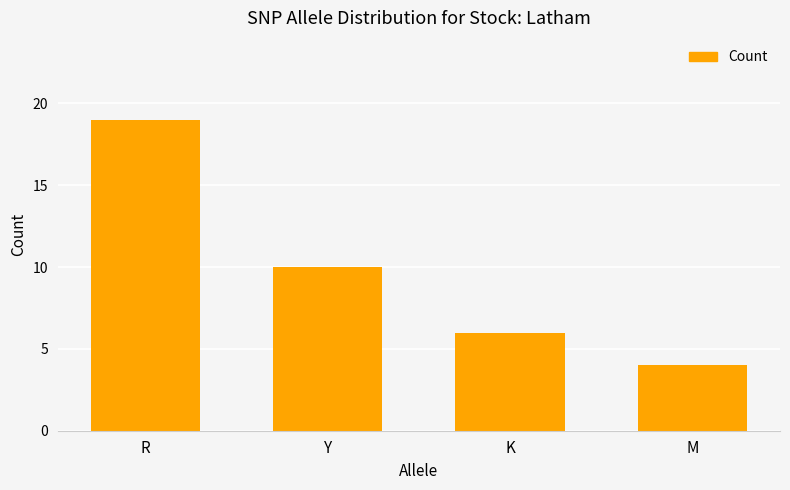

Are the bars grouped side by side (vs. stacked)?

No